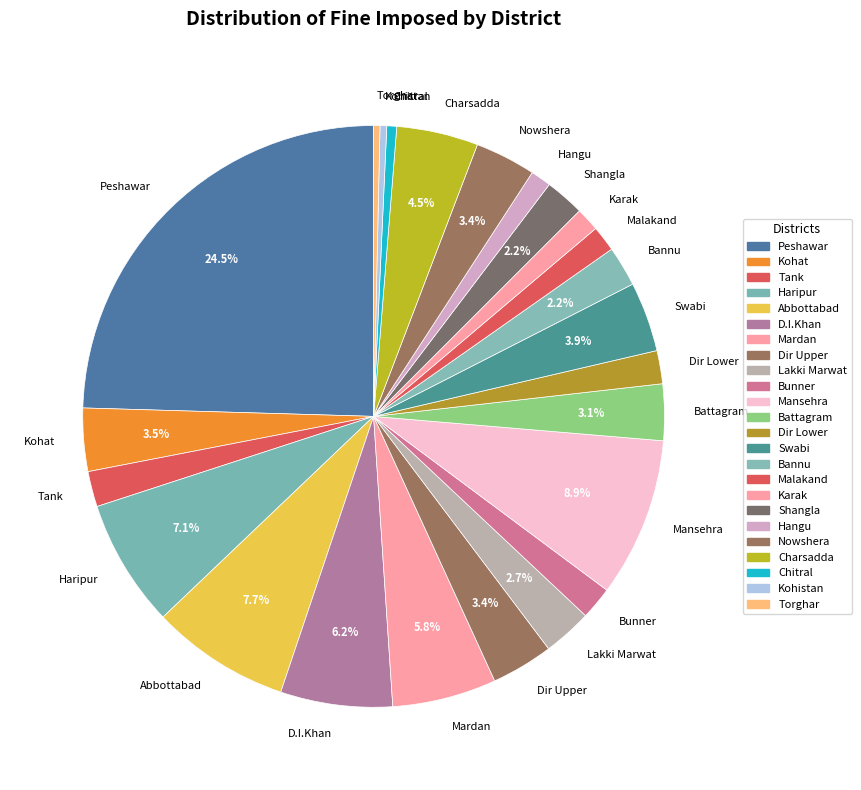

Is there a majority slice in this chart?

No